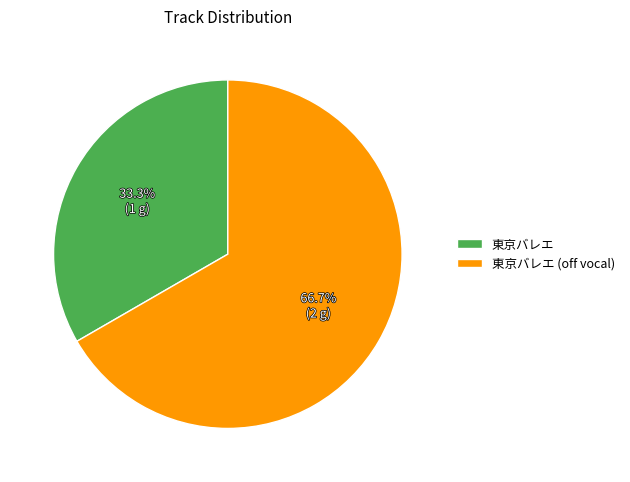

What is the smallest slice in the pie chart?

東京バレエ